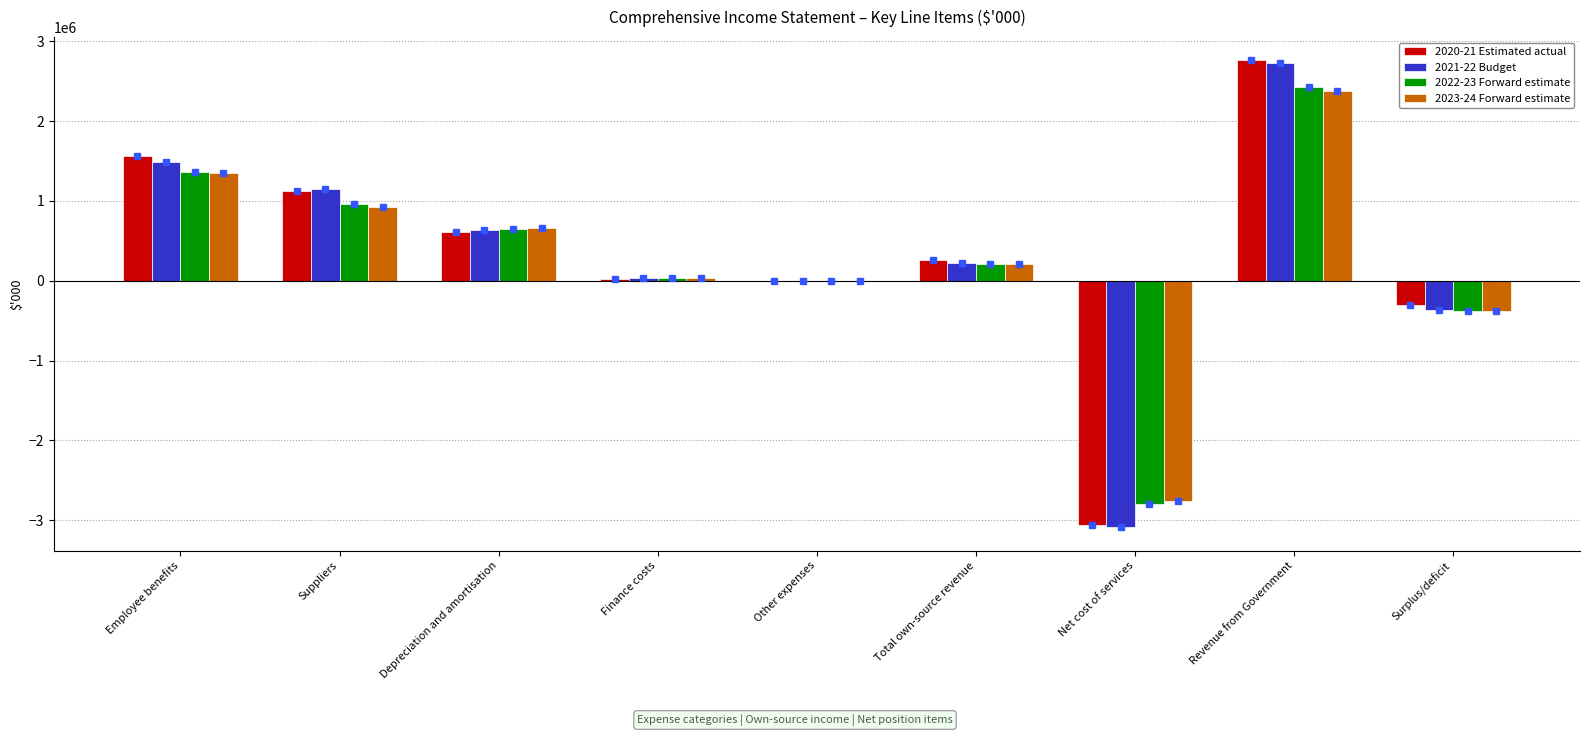

At which category is the sum across all series the highest?

Revenue from Government